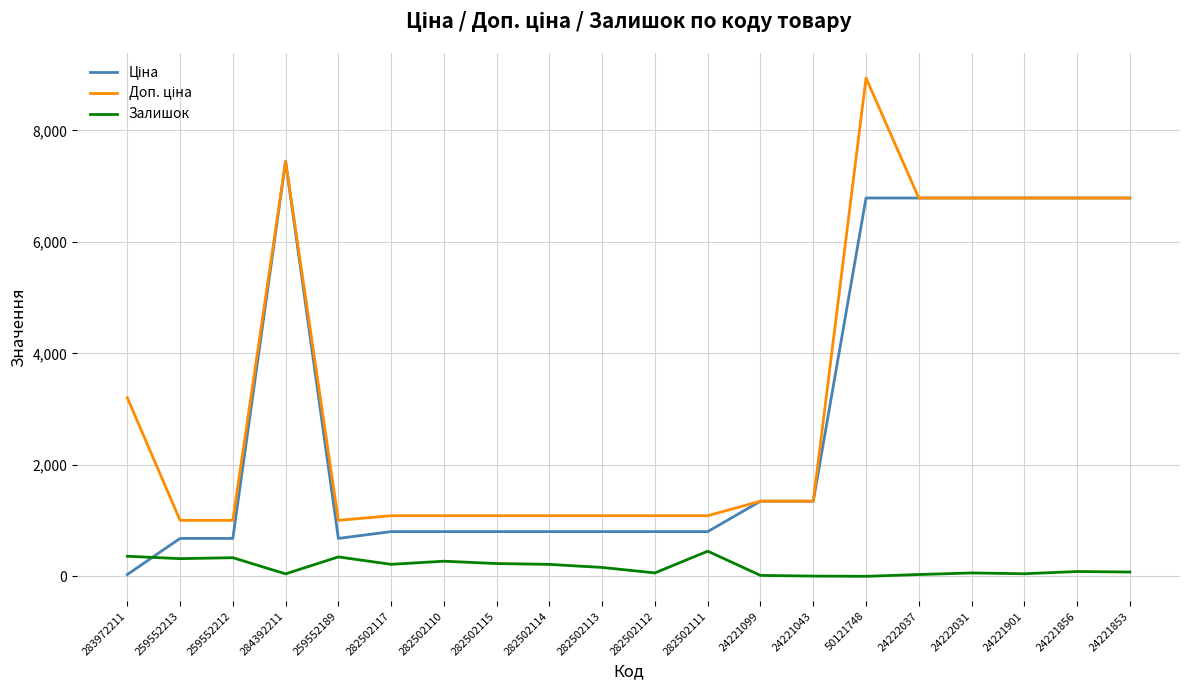

What position from the left is 24221856?

19